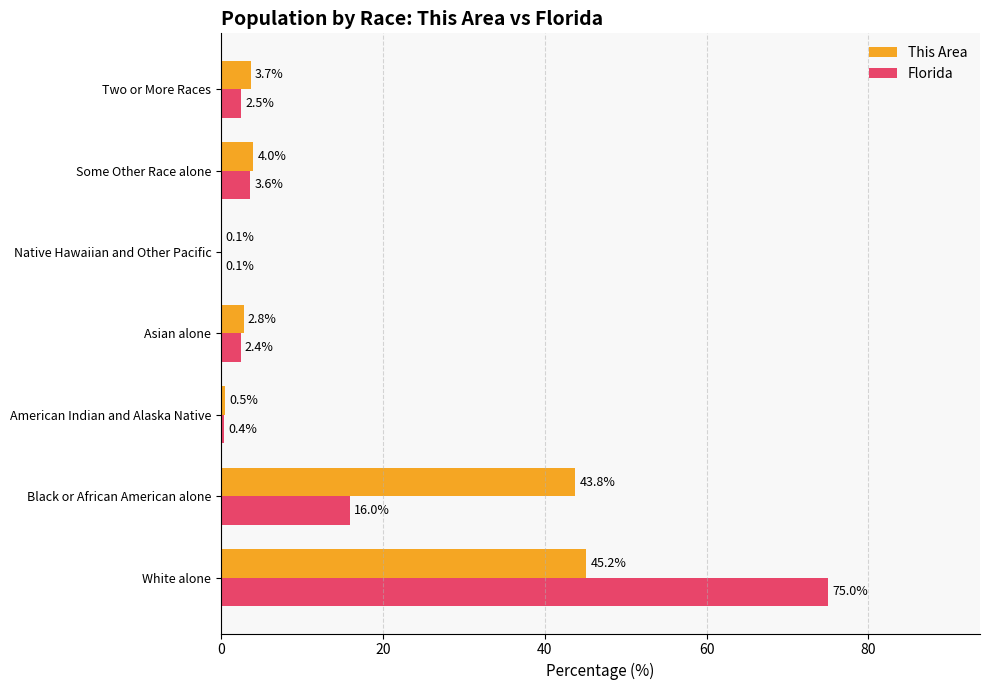

Which series changed the most between White alone and Some Other Race alone?

Florida